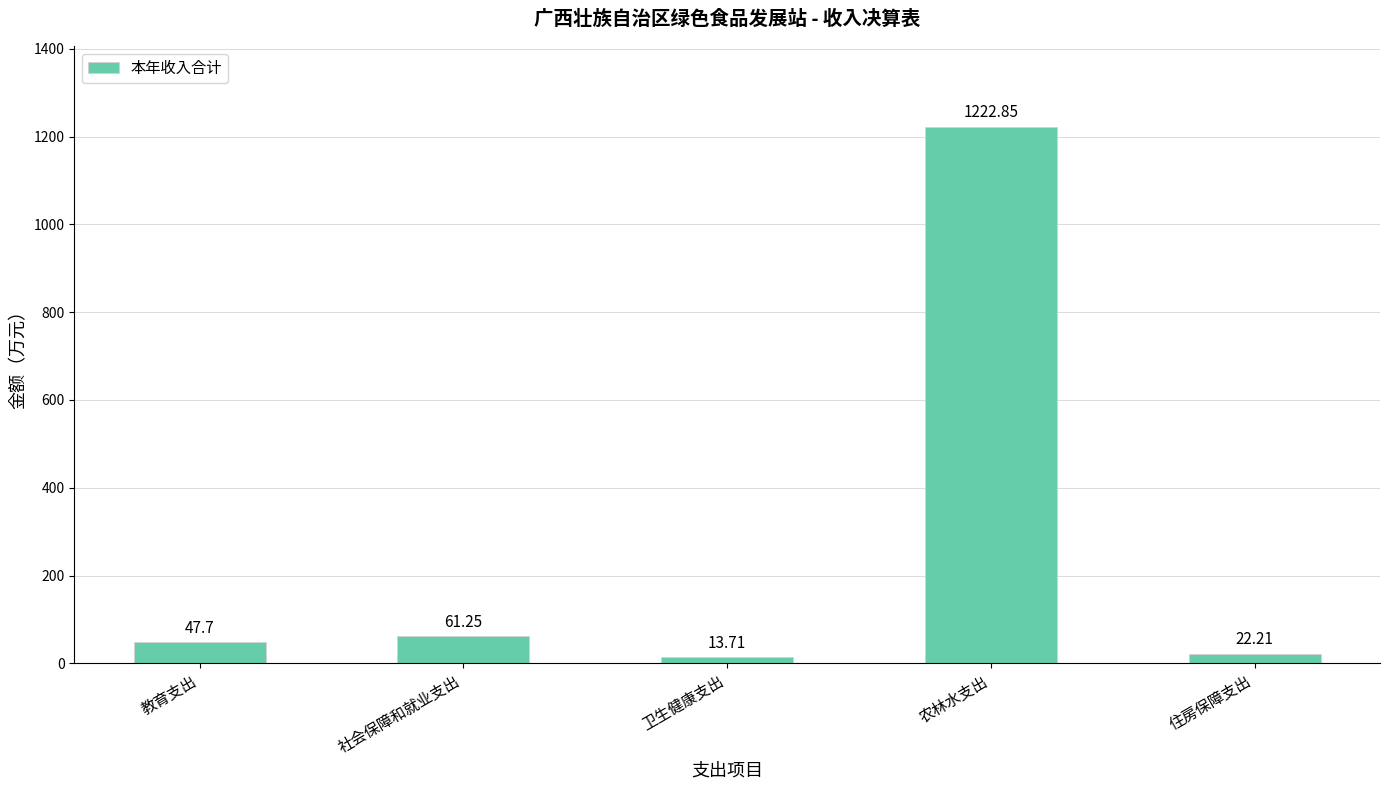

What is the sum of all values?

1367.7